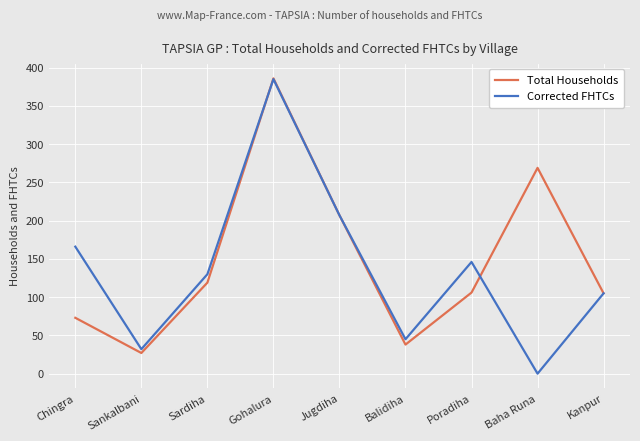

What are all the series names shown in the legend?

Total Households, Corrected FHTCs